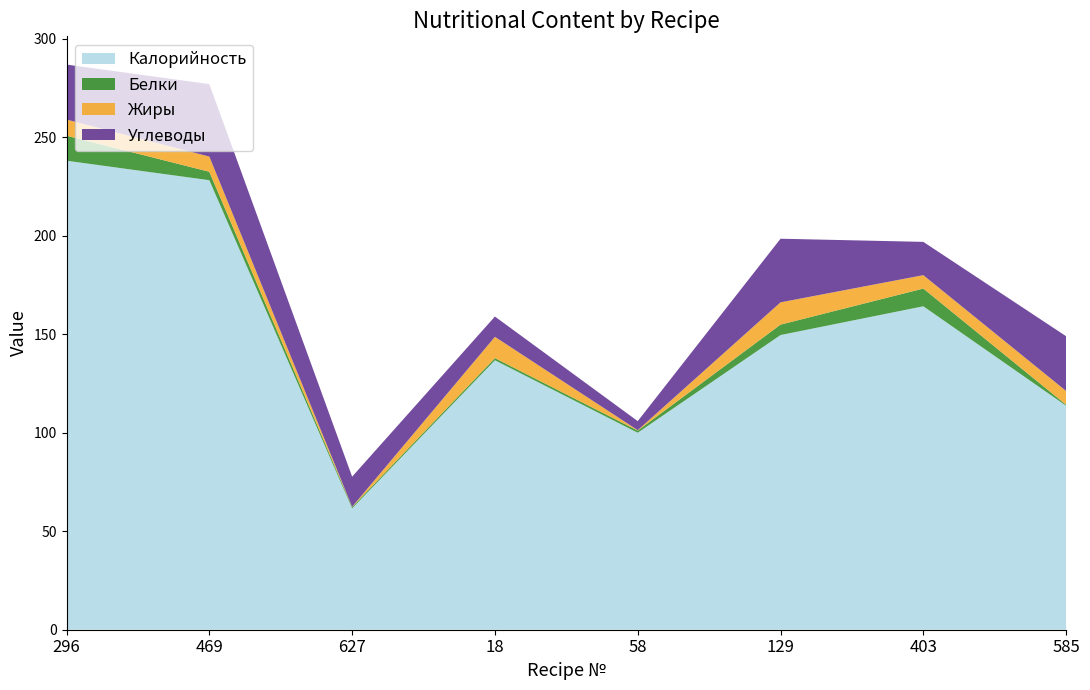

Reading left to right, extract all data points from this chart.

Калорийность: 296=238.1	469=228.2	627=61.6	18=136.8	58=100.0	129=149.6	403=164.2	585=113.7
Белки: 296=12.7	469=4.3	627=0.7	18=1.1	58=1.1	129=5.3	403=9.0	585=0.5
Жиры: 296=8.2	469=7.7	627=0.1	18=10.8	58=0.2	129=11.3	403=6.8	585=7.0
Углеводы: 296=27.9	469=36.8	627=15.3	18=10.3	58=4.6	129=32.3	403=16.9	585=27.8